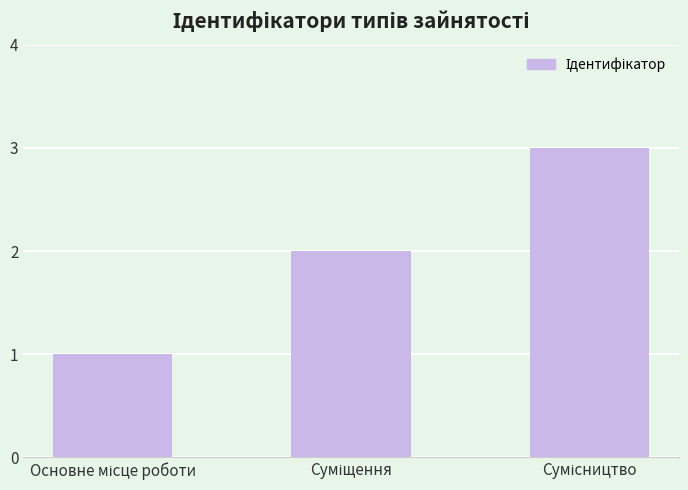

What is the sum of all values?

6